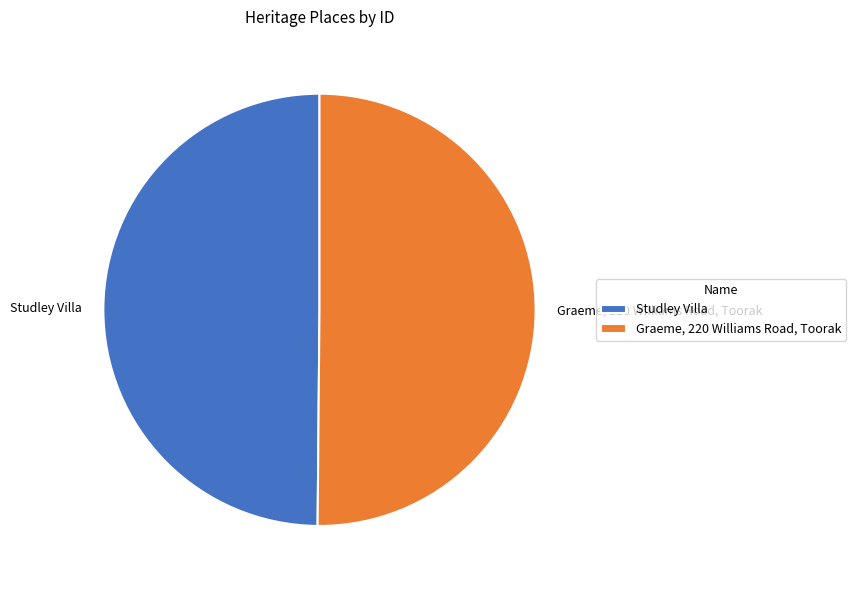

The Studley Villa slice represents 42% of the pie. True or false?

False